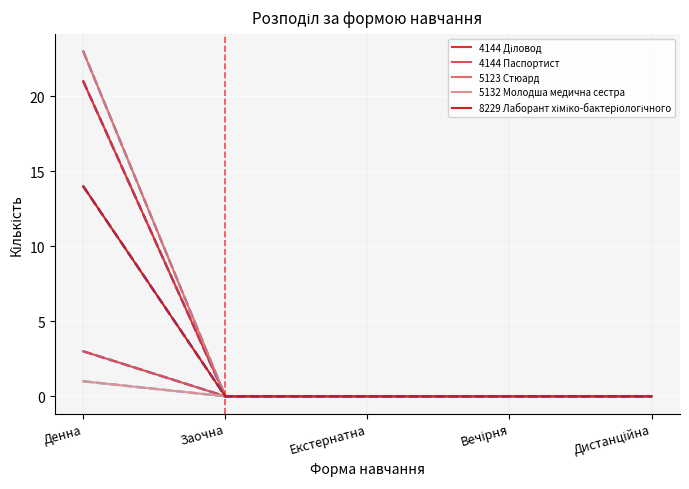

Does the chart display data point markers on the line(s)?

No